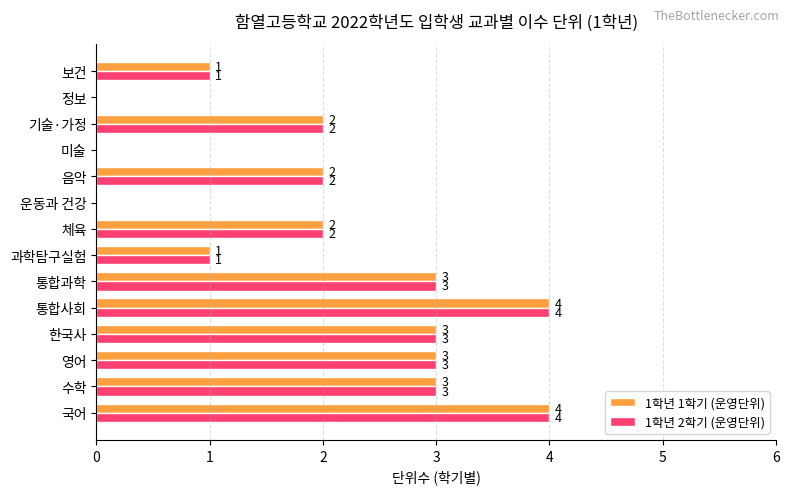

What is the greatest value displayed?

4